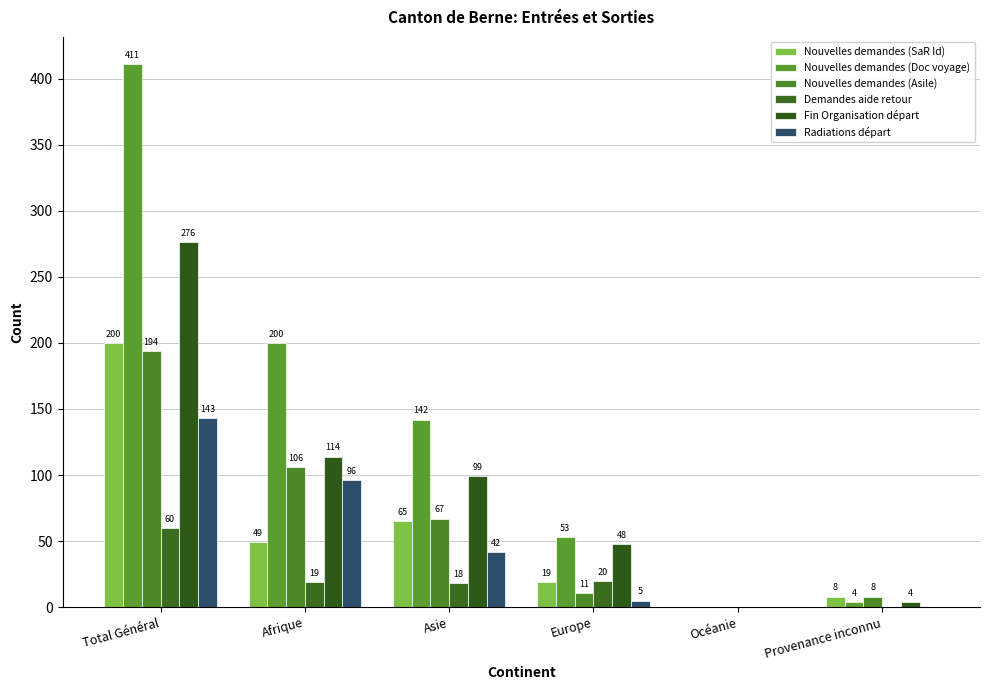

What are all the series names shown in the legend?

Nouvelles demandes (SaR Id), Nouvelles demandes (Doc voyage), Nouvelles demandes (Asile), Demandes aide retour, Fin Organisation départ, Radiations départ